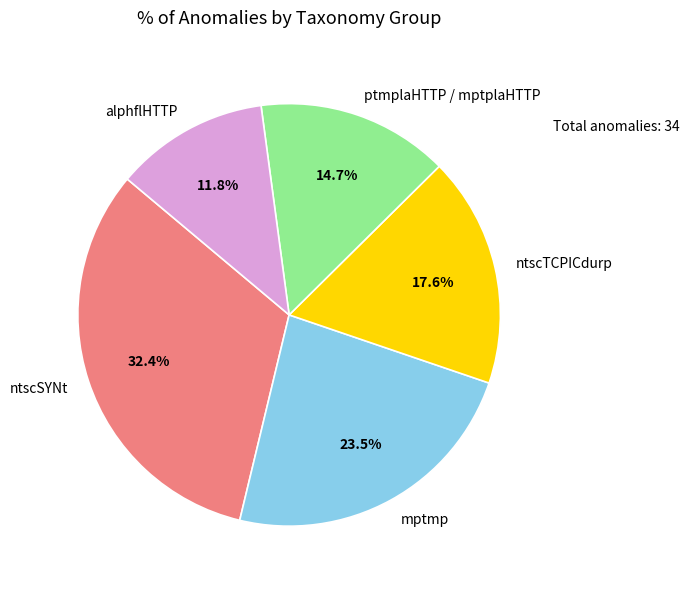

Which slice is the largest?

ntscSYNt